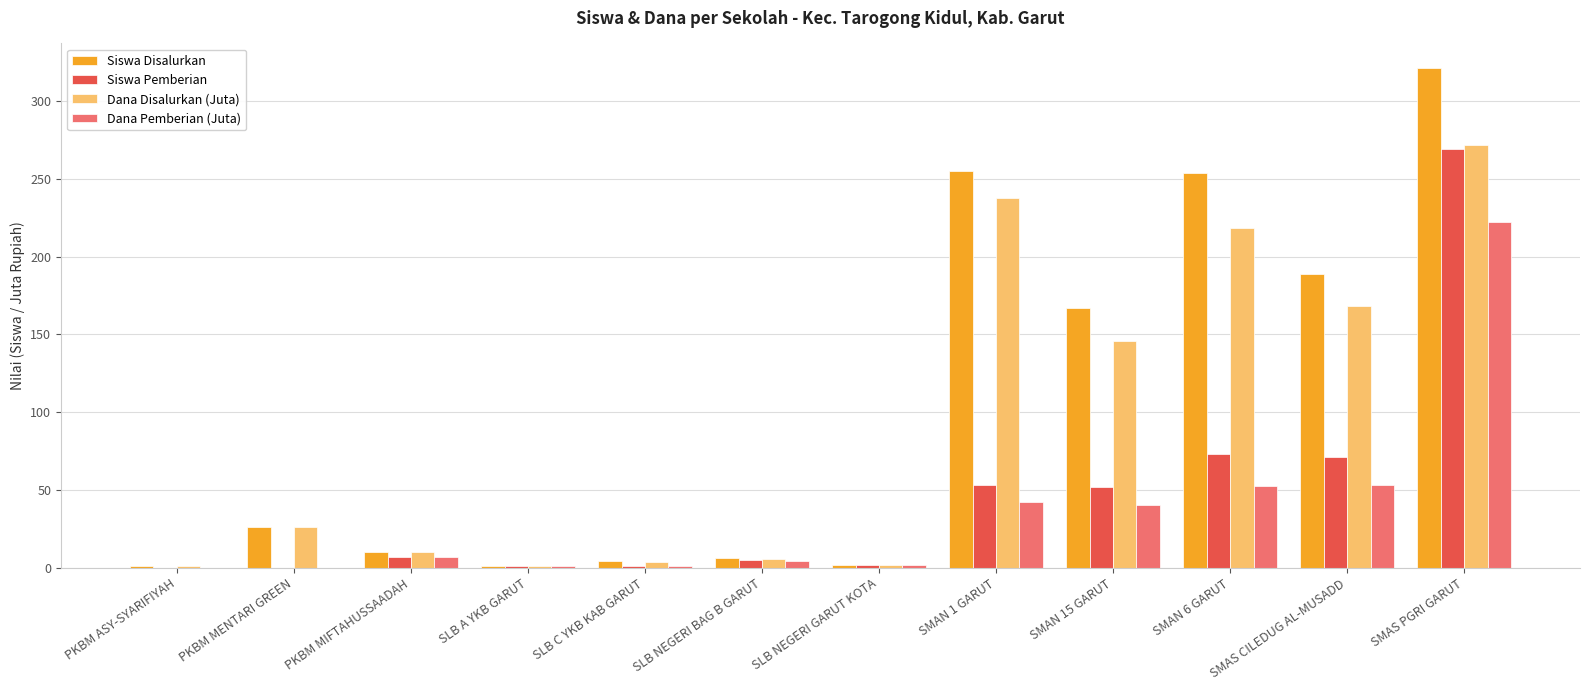

Is the value of Dana Disalurkan (Juta) at SMAN 1 GARUT greater than the value of Siswa Pemberian at PKBM MIFTAHUSSAADAH?

Yes